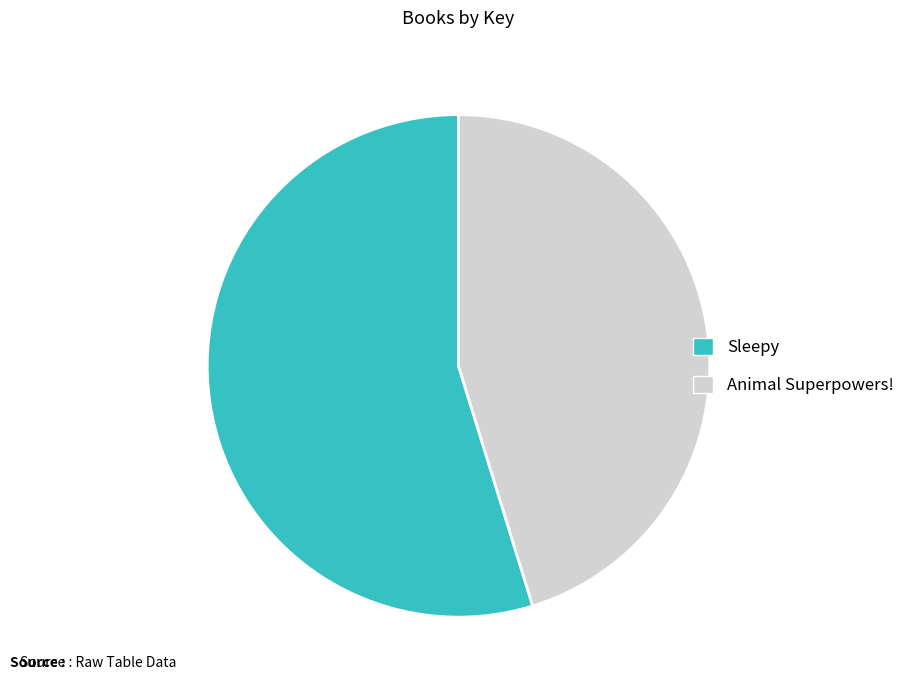

What is the ratio of the value at Sleepy to the value at Animal Superpowers!?

1.2